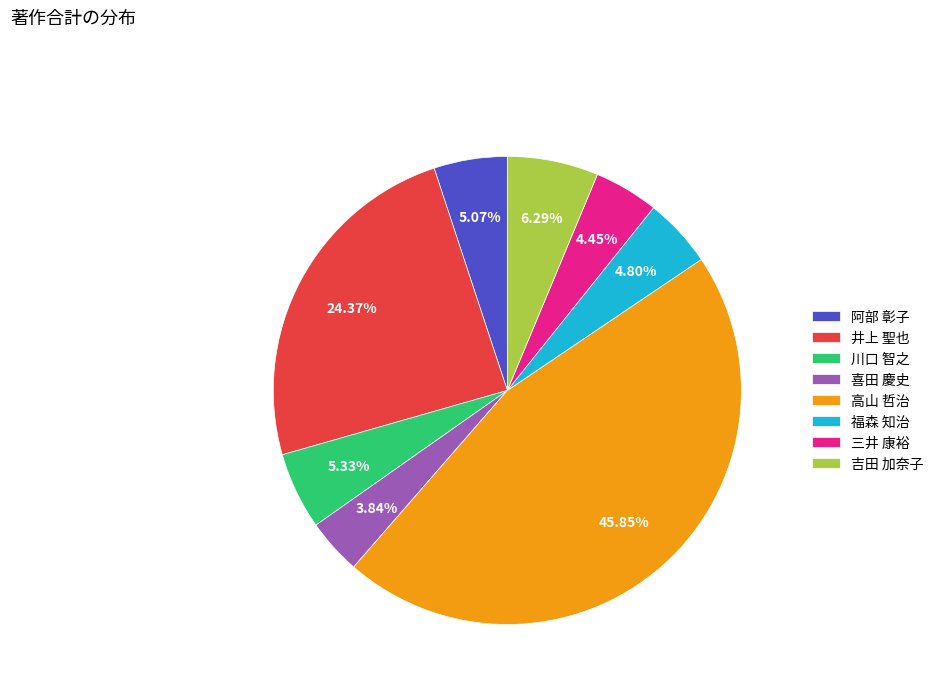

Is there any slice that represents more than half of the pie?

No